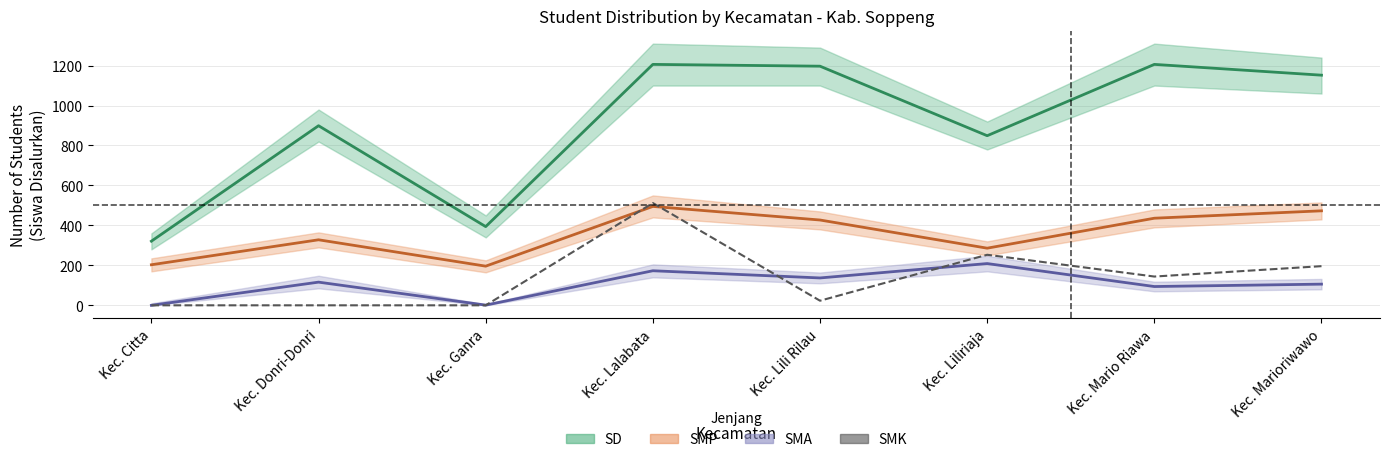

Does the chart have visible grid lines?

Yes